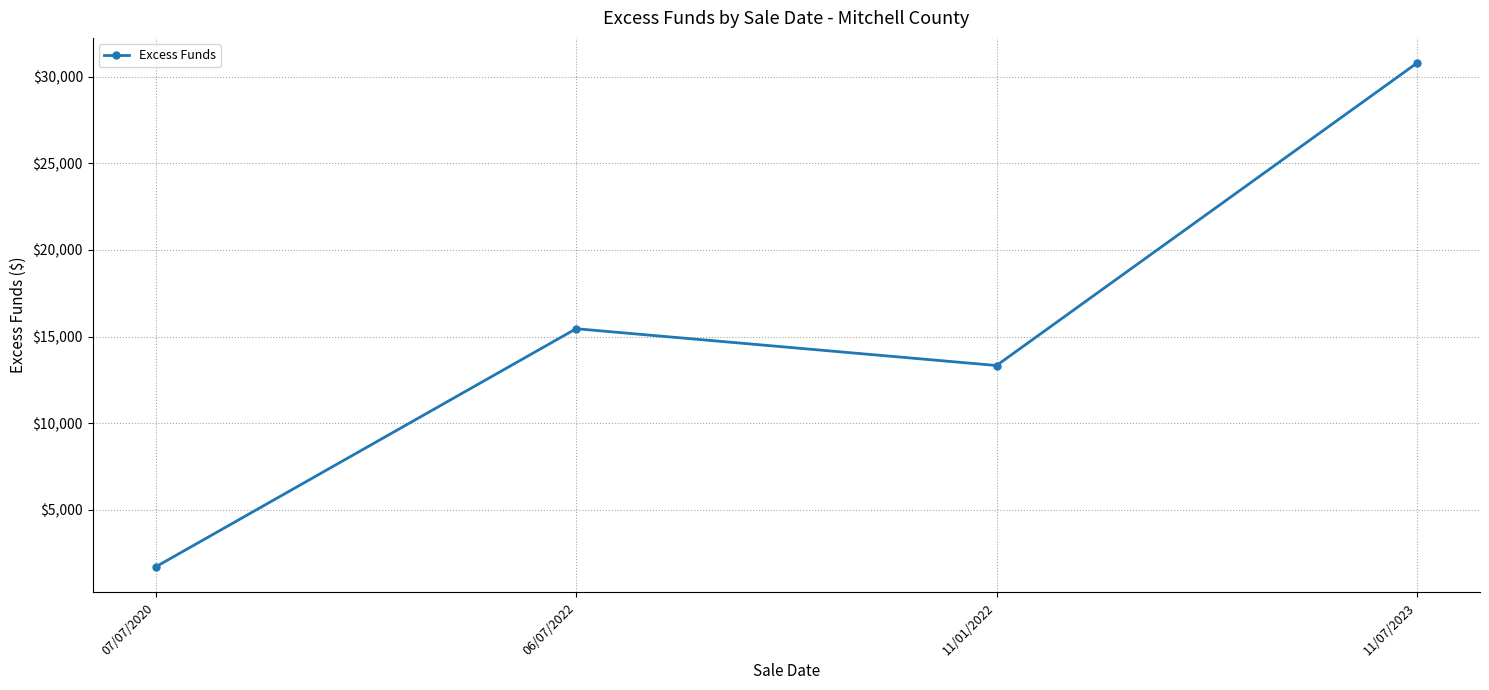

Where is the first local minimum?

11/01/2022